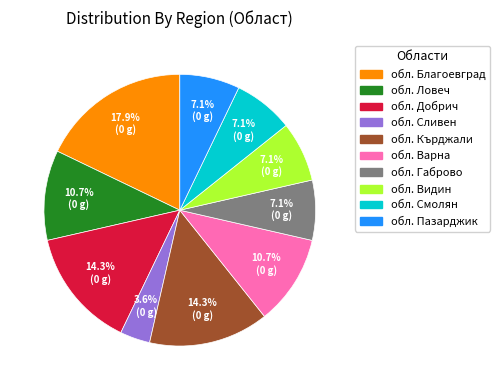

To the nearest percent, what is the average slice percentage?

10%